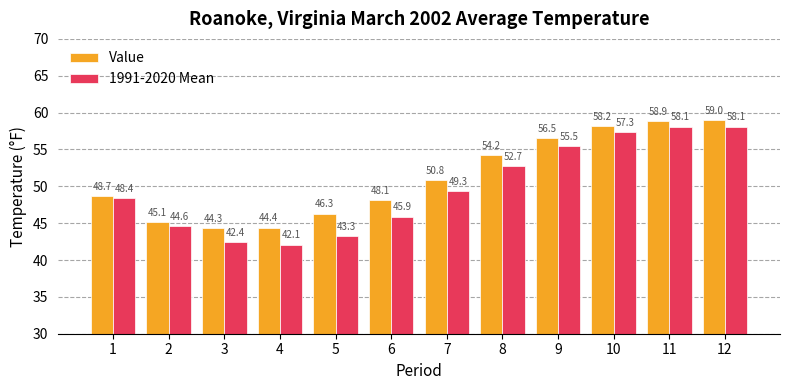

Reading right to left, list all the values displayed in this chart.

Value: 59.0	58.9	58.2	56.5	54.2	50.8	48.1	46.3	44.4	44.3	45.1	48.7
1991-2020 Mean: 58.1	58.1	57.3	55.5	52.7	49.3	45.9	43.3	42.1	42.4	44.6	48.4